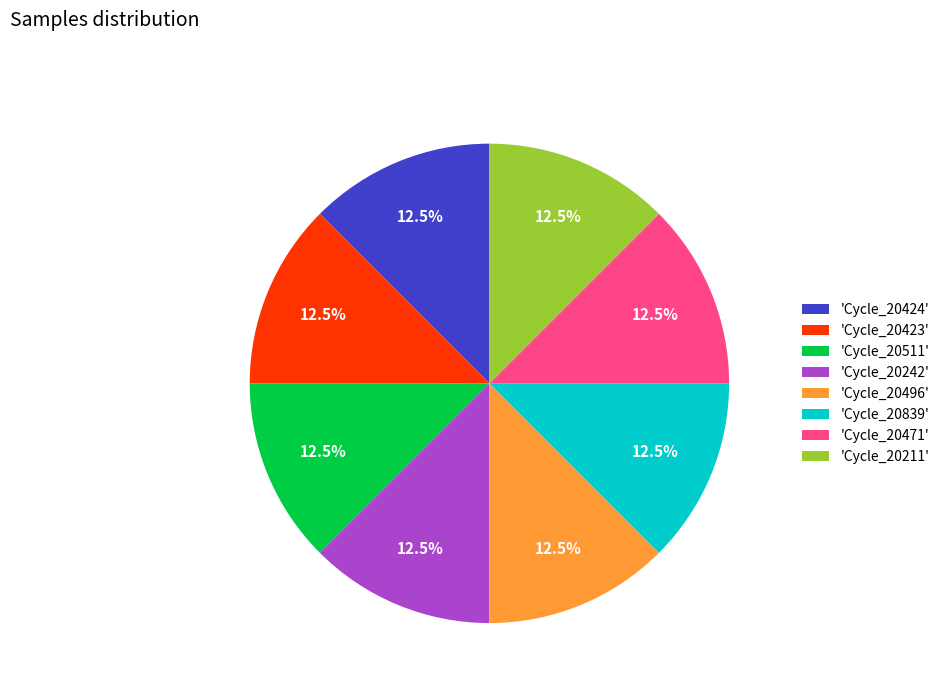

Is there a majority slice in this chart?

No